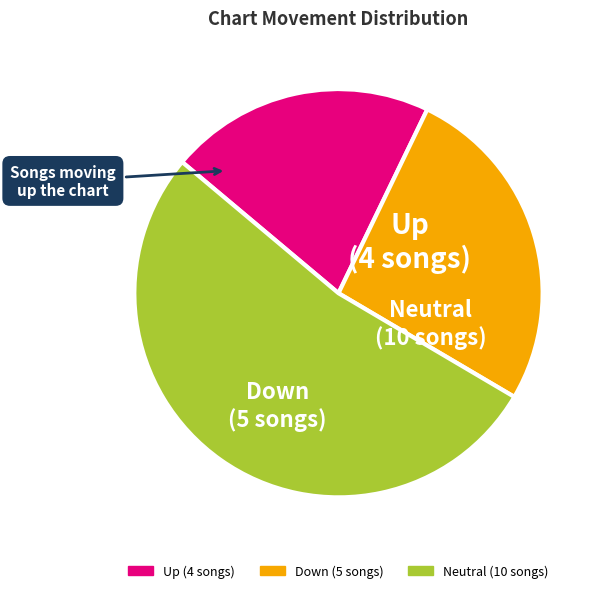

Does any single category account for the majority?

Yes